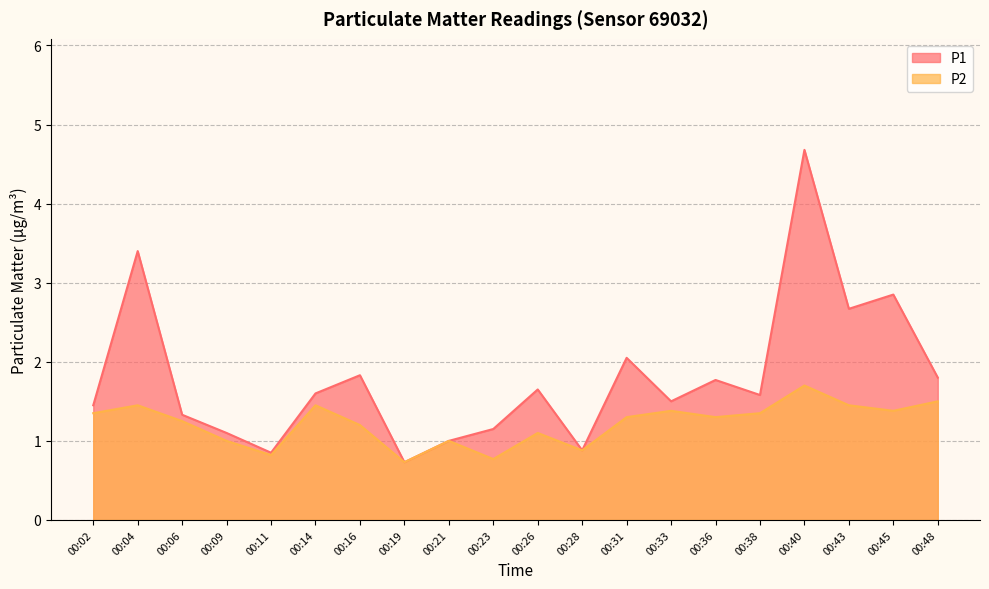

How many lines are shown in the chart?

2